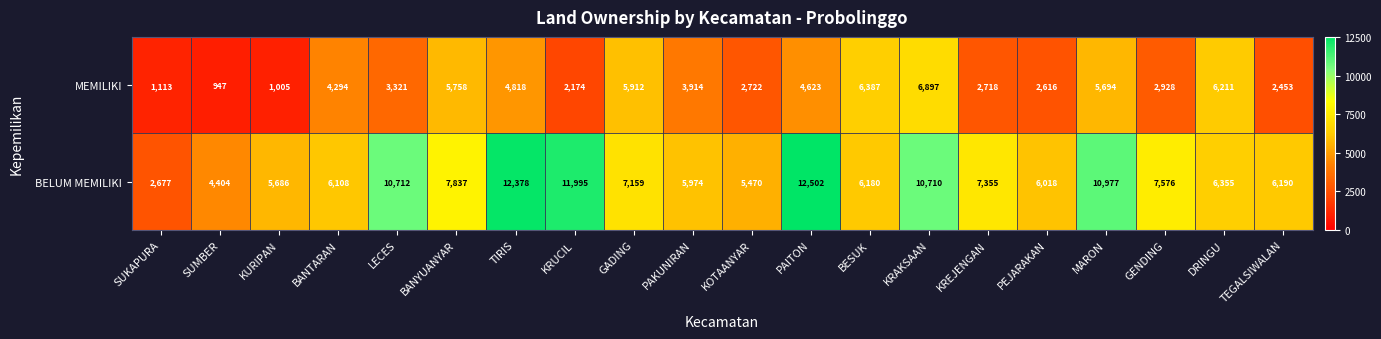

At which label does MEMILIKI first exceed 3914?

BANTARAN